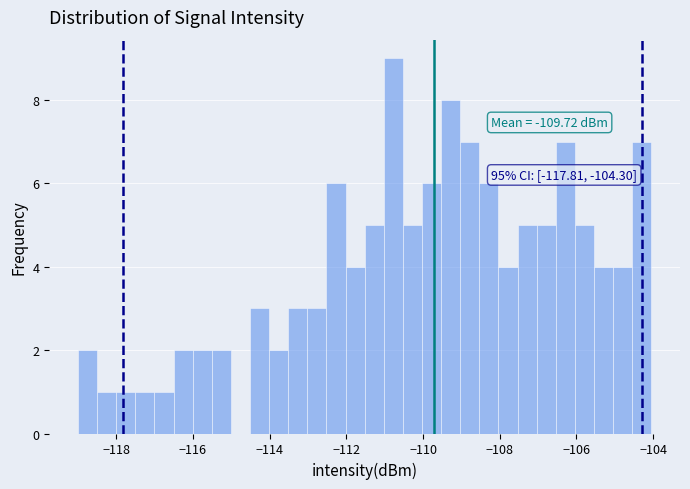

Read against the x-axis, roughly where is the centre of the tallest bar?

-110.8